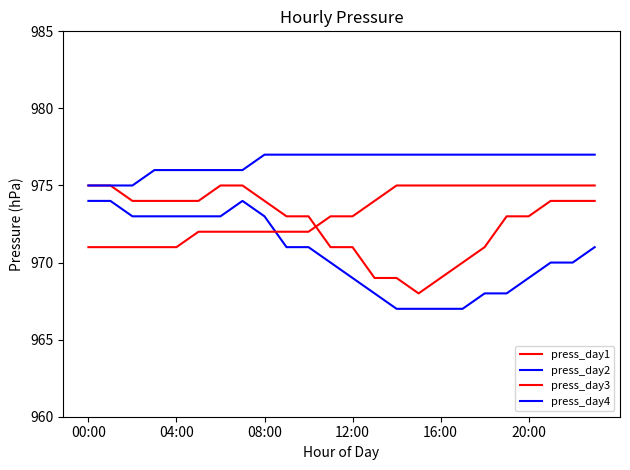

What is the maximum value shown in the chart?

977